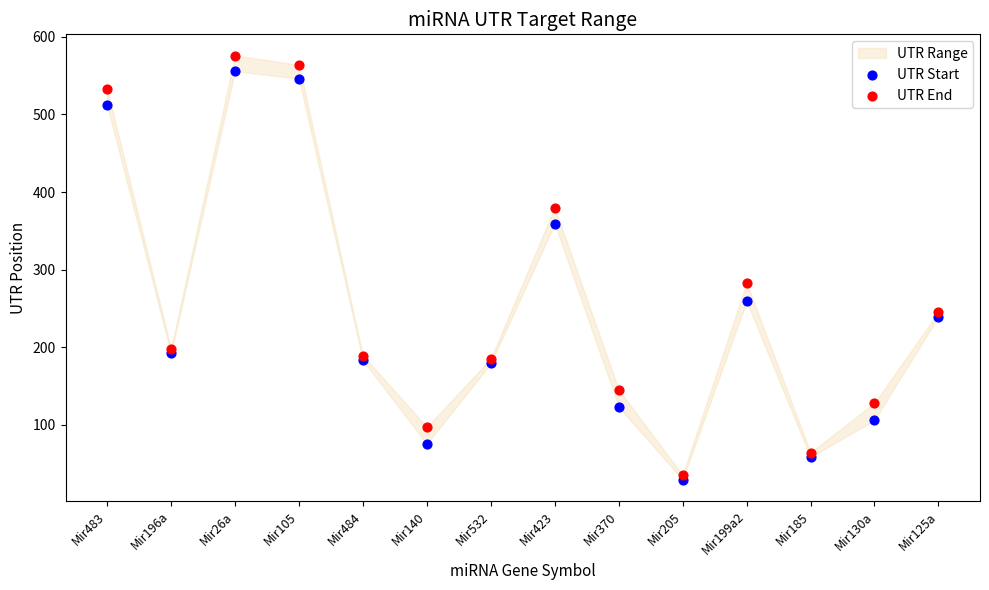

In the UTR Start series, what Y value is closest to 292?

259